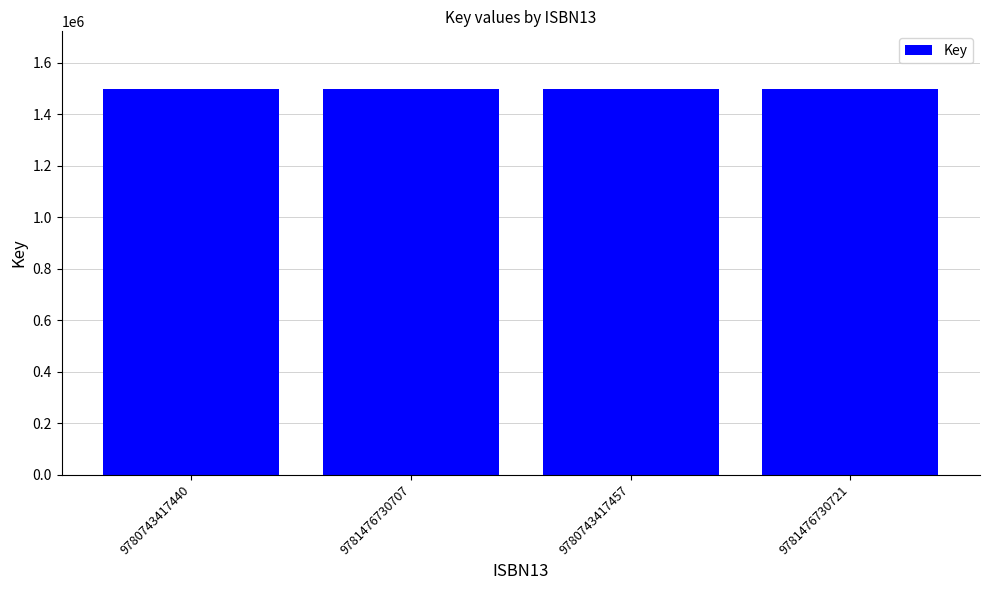

Read the value at 9780743417457, to the nearest 10.

1496970